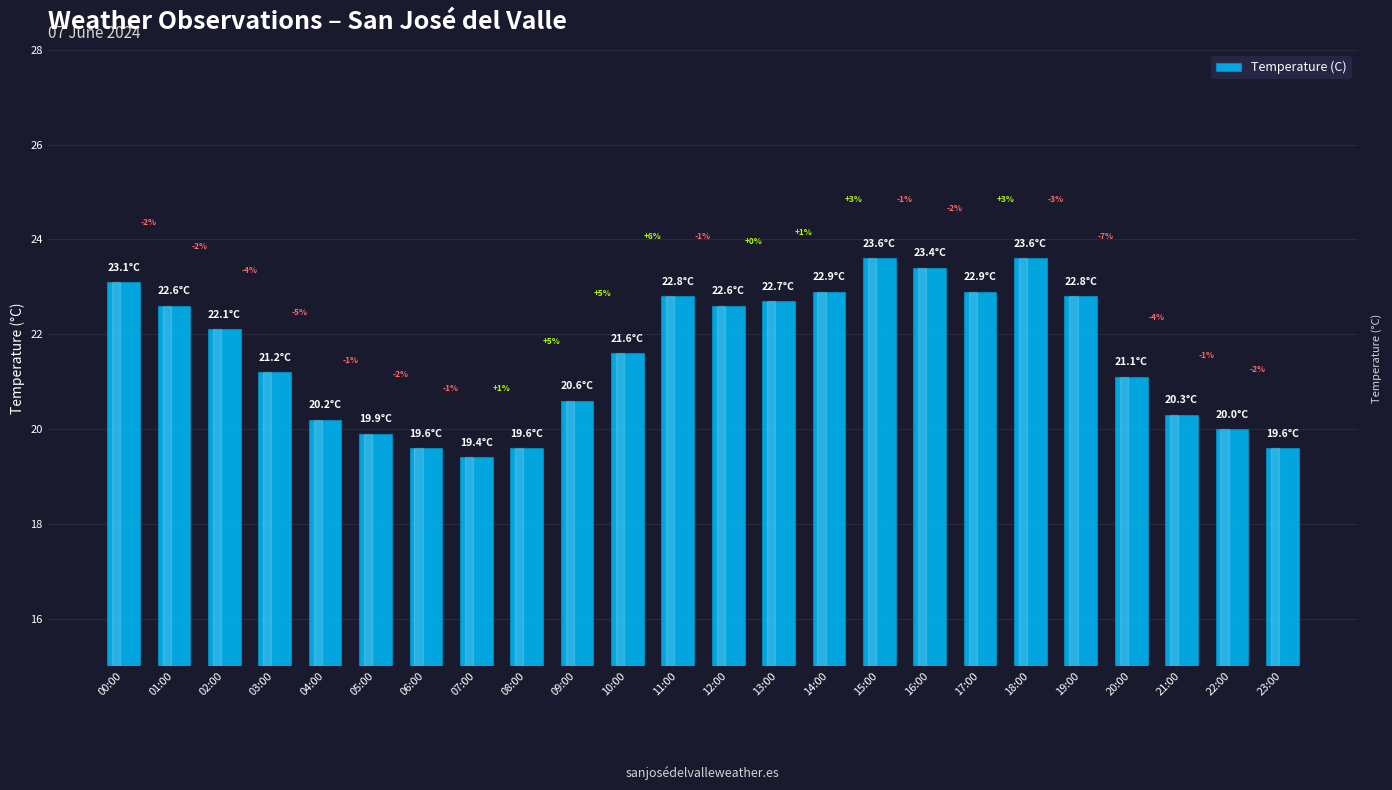

At which label does the data first exceed 22?

00:00